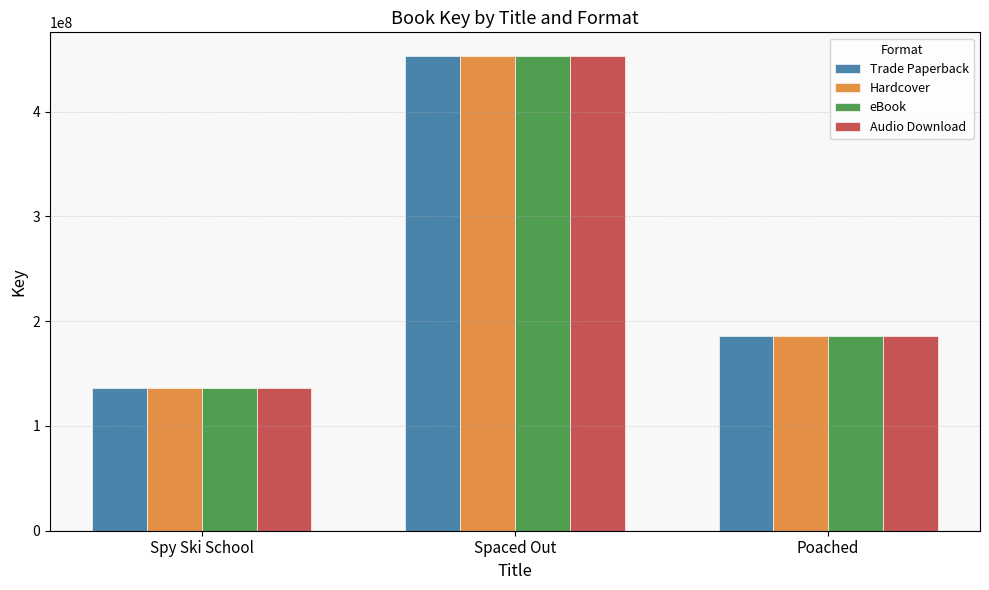

At which category is the sum across all series the highest?

Spaced Out